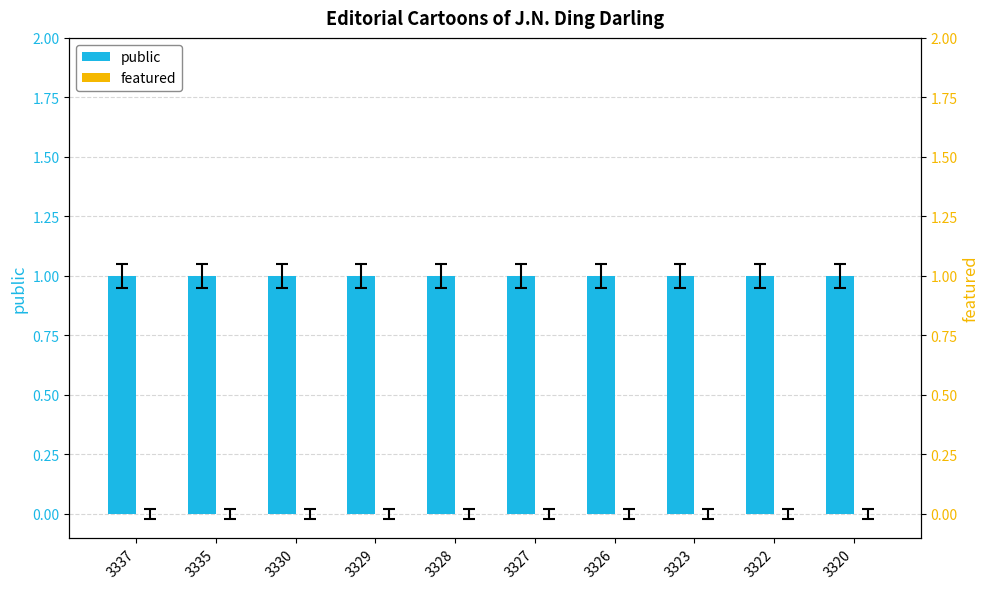

Reading left to right, what are all the values shown in this chart?

public: 1	1	1	1	1	1	1	1	1	1
featured: 0	0	0	0	0	0	0	0	0	0